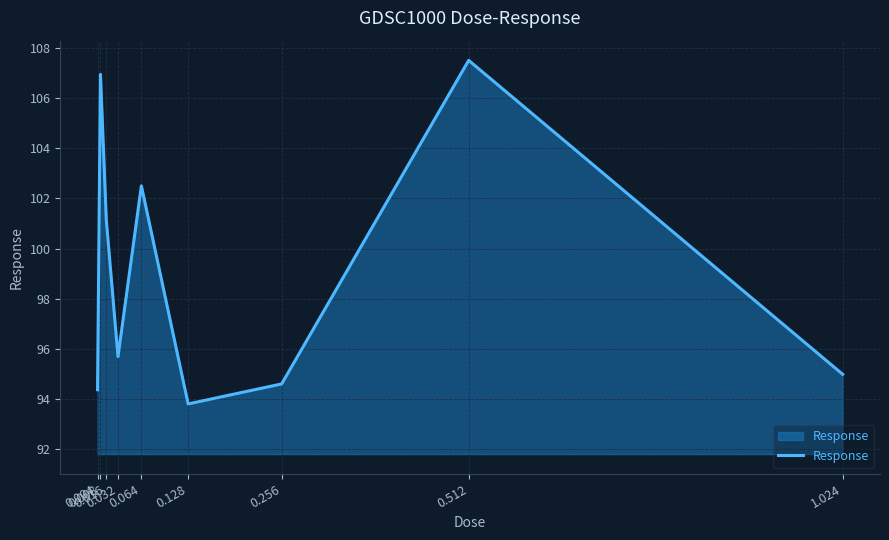

List the labels in order of value, smallest first.

0.128, 0.004, 0.256, 1.024, 0.032, 0.016, 0.064, 0.008, 0.512